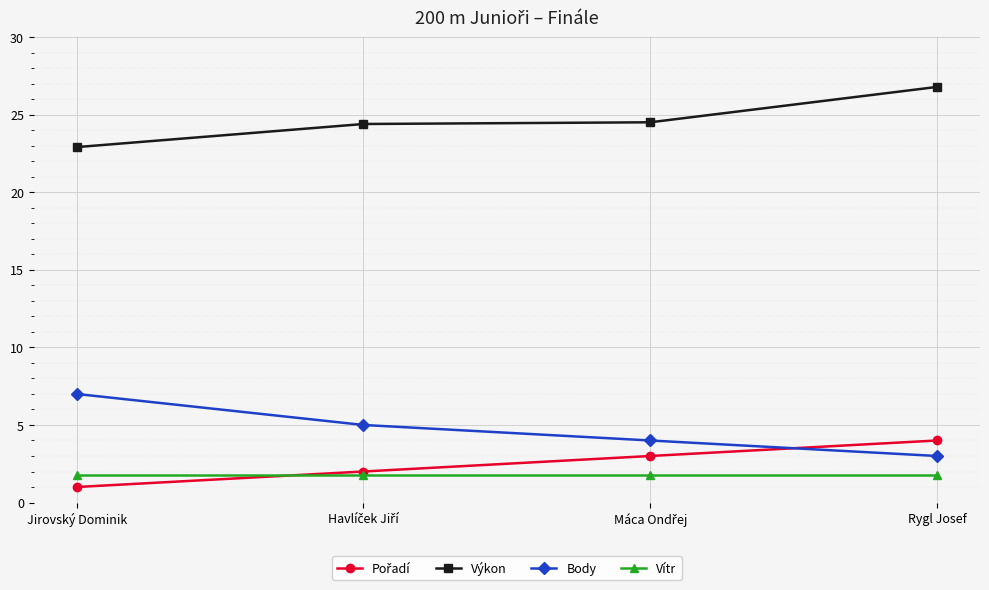

What is the value of the Výkon point at the 2nd from the left?

24.4